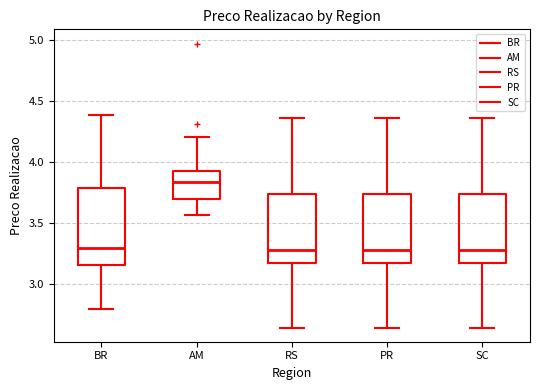

Which box is the tallest, from its lower edge to its upper edge?

BR